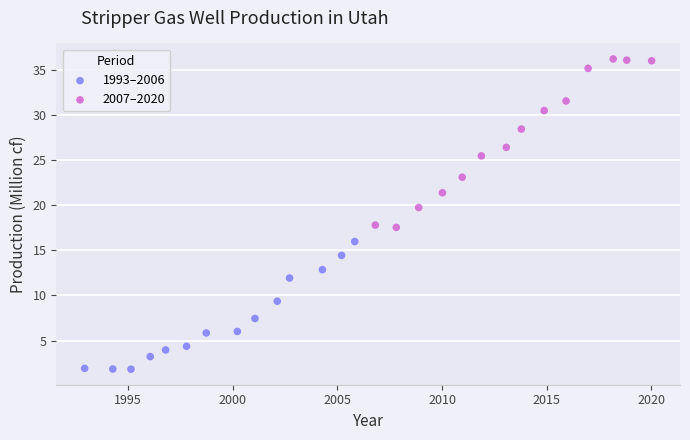

Which series has the largest Y range (max minus min)?

2007–2020